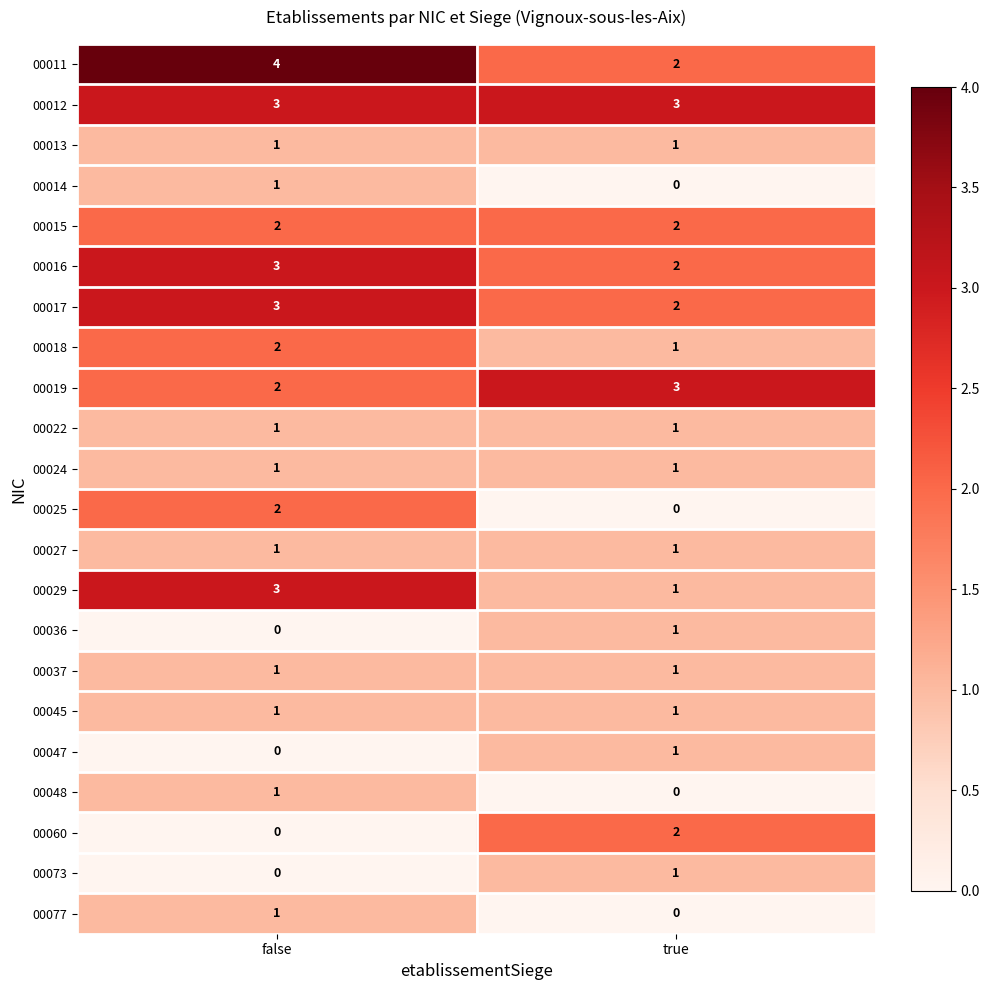

What is the average value of the 00011 series?

3